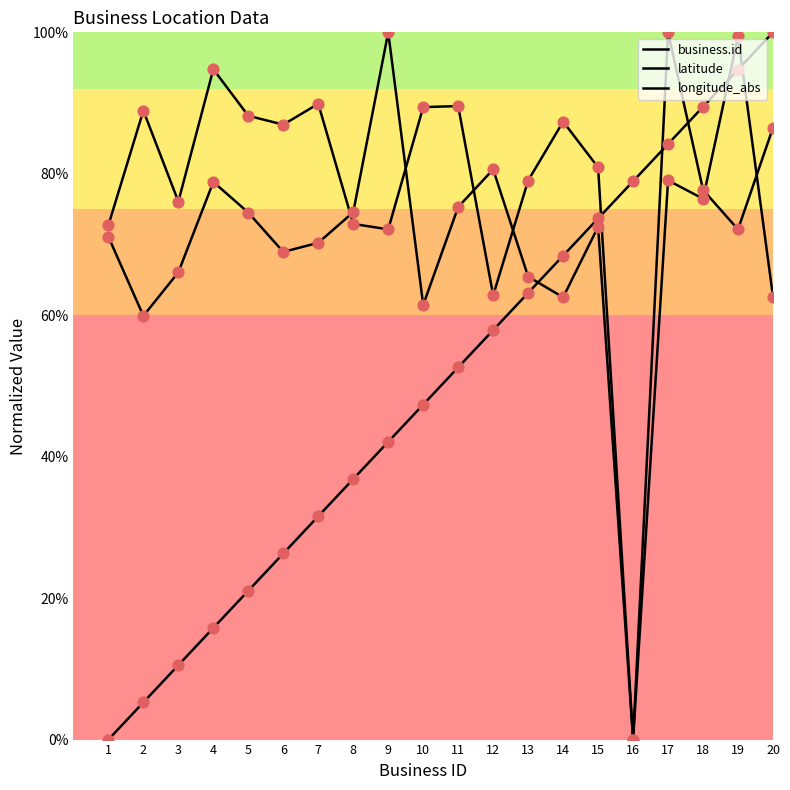

At which category is the sum across all series the highest?

19